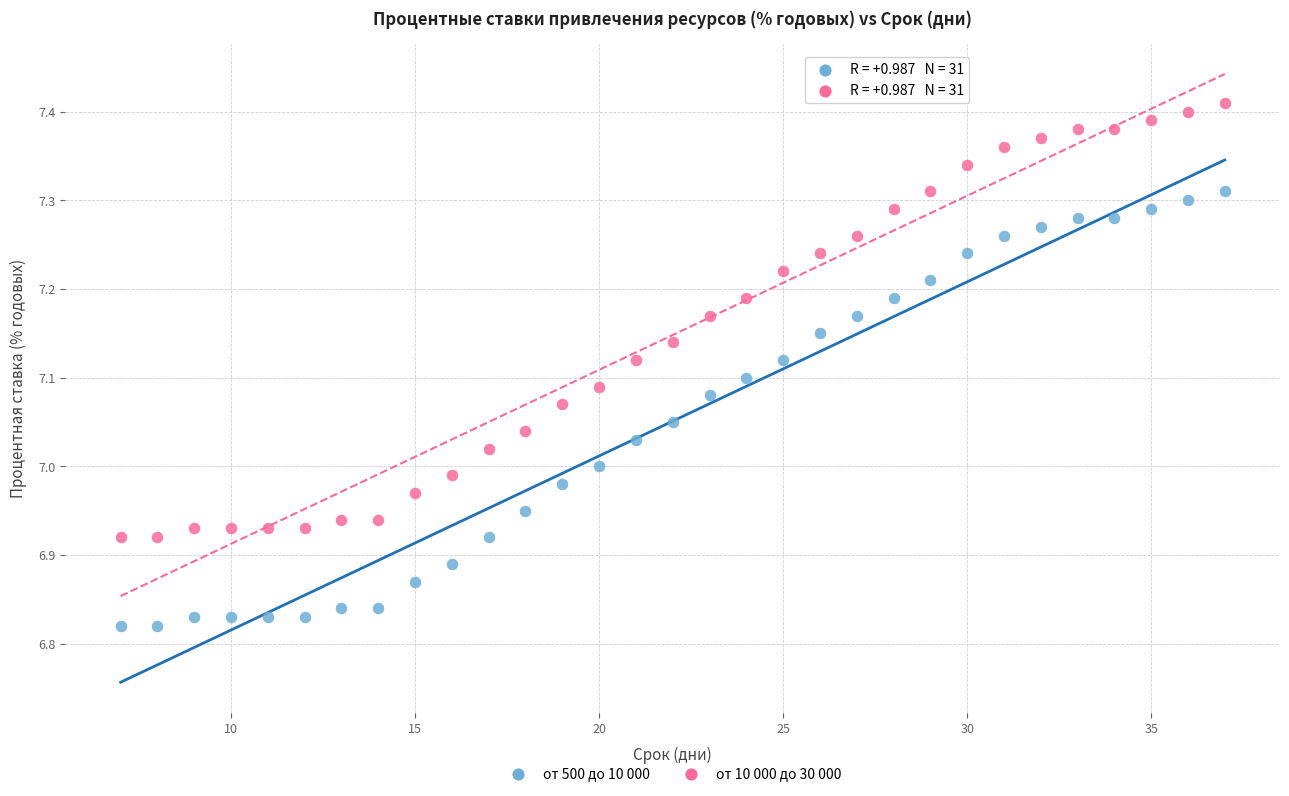

Which series reaches the minimum Y coordinate?

от 500 до 10 000